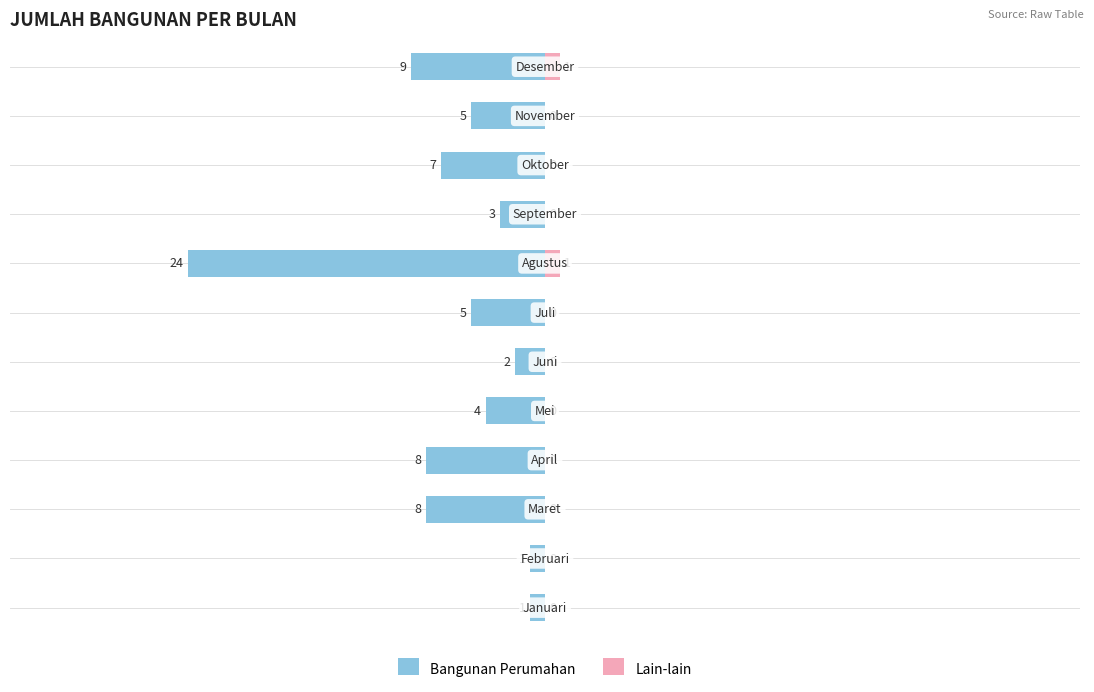

How many data points does each series have?

12